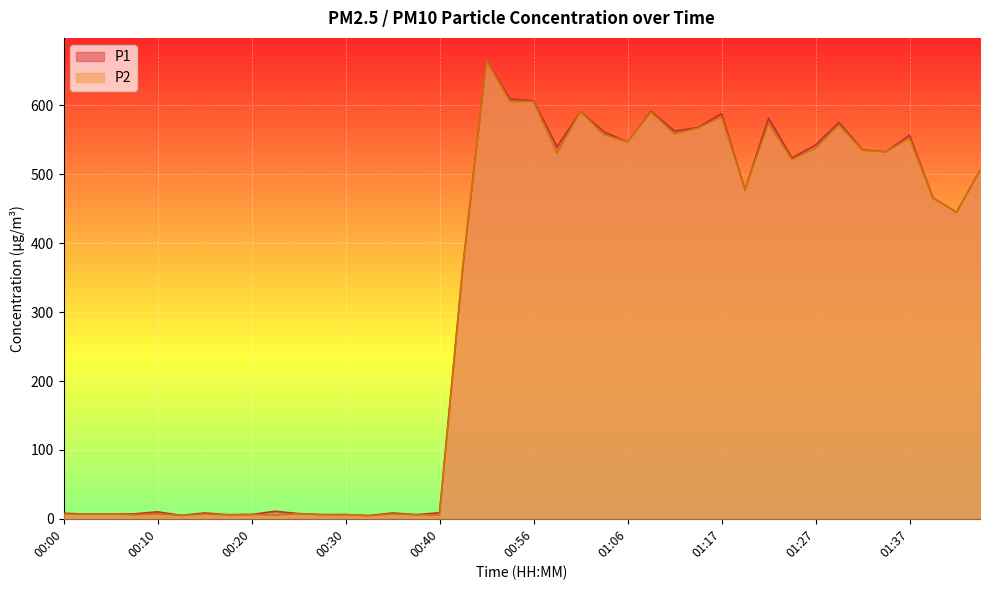

Reading left to right, transcribe all the data shown in this chart.

P1: 00:00=8.0	00:02=6.8	00:05=6.9	00:07=7.0	00:10=10.1	00:12=5.0	00:15=8.4	00:17=5.9	00:20=6.2	00:22=10.9	00:25=7.5	00:27=6.2	00:30=6.1	00:32=4.7	00:35=8.4	00:38=6.0	00:40=8.7	00:43=368.7	00:51=664.8	00:53=609.3	00:56=606.6	00:59=539.9	01:01=590.8	01:04=561.7	01:06=546.9	01:09=591.2	01:12=562.9	01:14=567.9	01:17=588.1	01:19=477.4	01:22=581.5	01:24=523.9	01:27=542.6	01:29=575.3	01:32=535.4	01:34=532.8	01:37=556.7	01:42=465.8	01:45=444.9	01:47=505.6
P2: 00:00=6.8	00:02=6.8	00:05=6.9	00:07=5.8	00:10=6.9	00:12=5.0	00:15=6.8	00:17=5.9	00:20=6.2	00:22=5.3	00:25=7.5	00:27=5.7	00:30=6.1	00:32=4.4	00:35=7.0	00:38=6.0	00:40=5.2	00:43=368.0	00:51=664.8	00:53=605.6	00:56=605.5	00:59=530.2	01:01=590.6	01:04=557.4	01:06=546.9	01:09=589.9	01:12=558.6	01:14=567.1	01:17=583.1	01:19=477.4	01:22=573.2	01:24=521.5	01:27=537.6	01:29=571.5	01:32=534.7	01:34=532.8	01:37=552.1	01:42=465.6	01:45=444.9	01:47=504.8